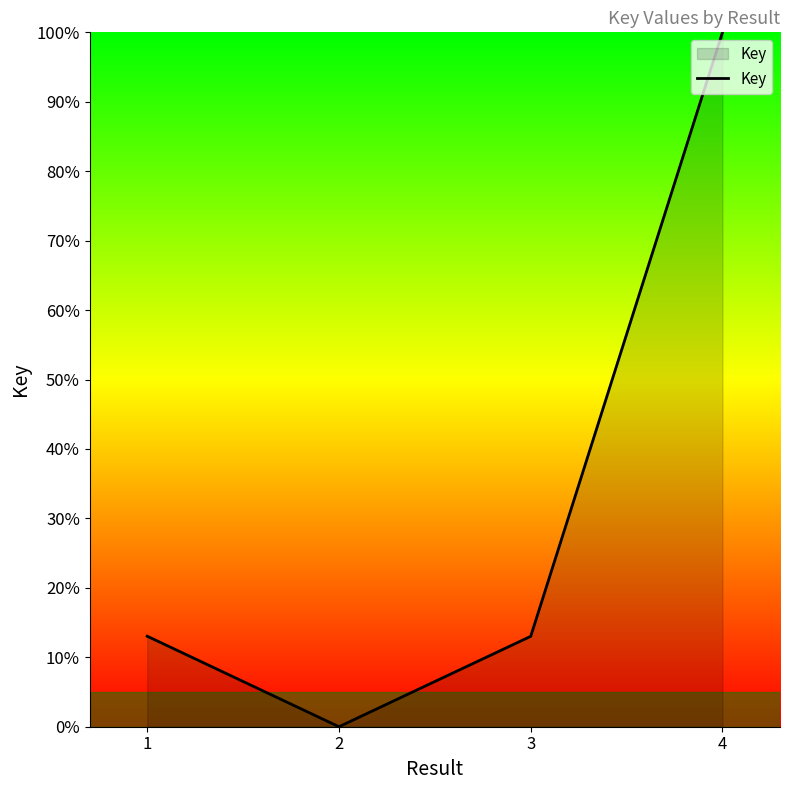

What is the change in value from 3 to 4?

+87.0